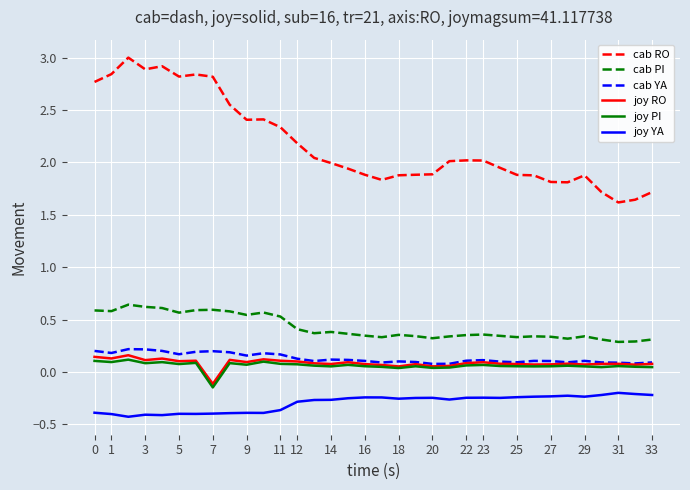

What is the greatest value displayed?

3.0